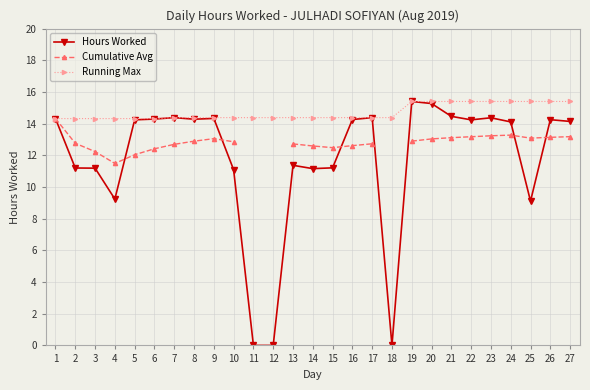

At how many categories does at least one series exceed 11?

27